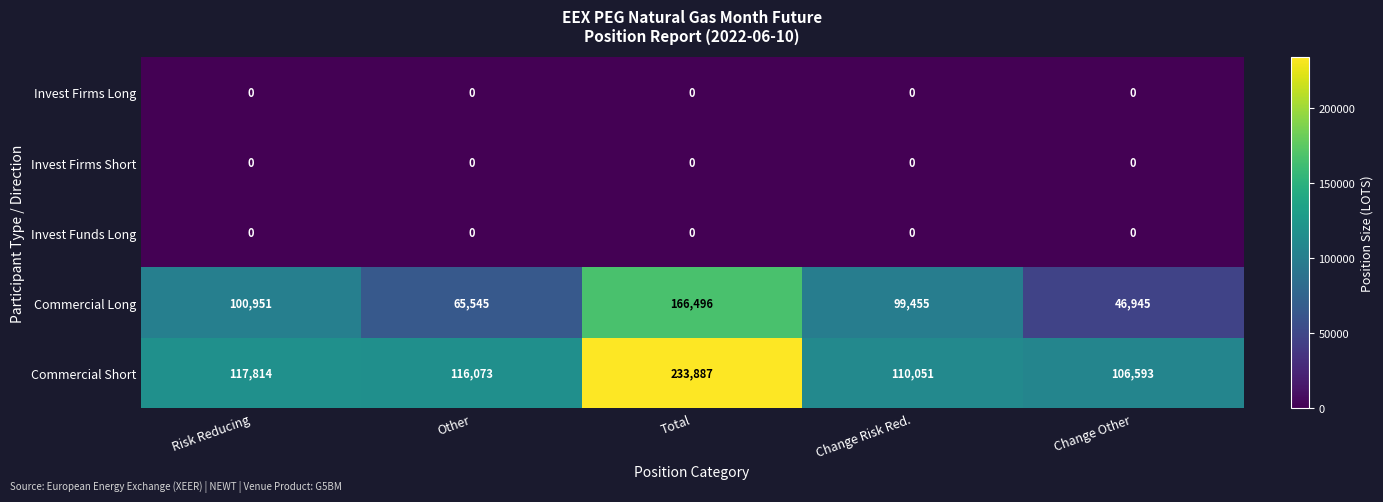

What is the sum of the Commercial Short values at Other and Risk Reducing?

233887